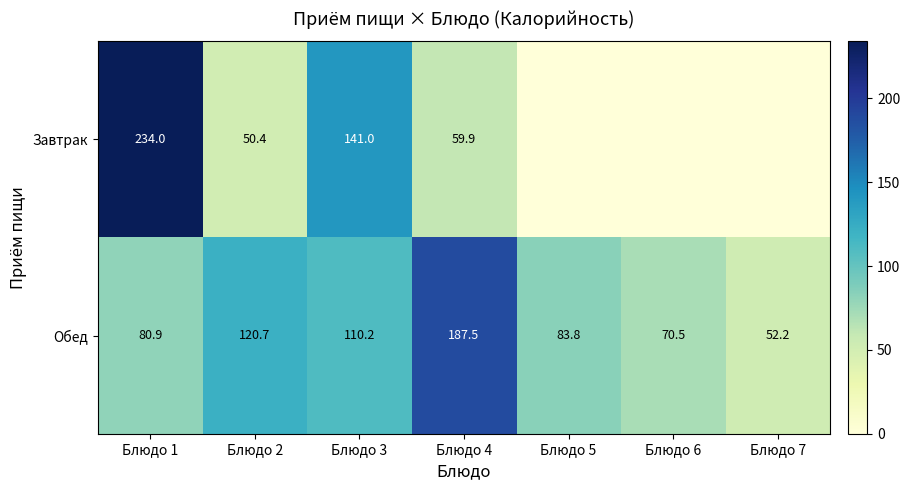

What is the maximum value shown in the chart?

234.0